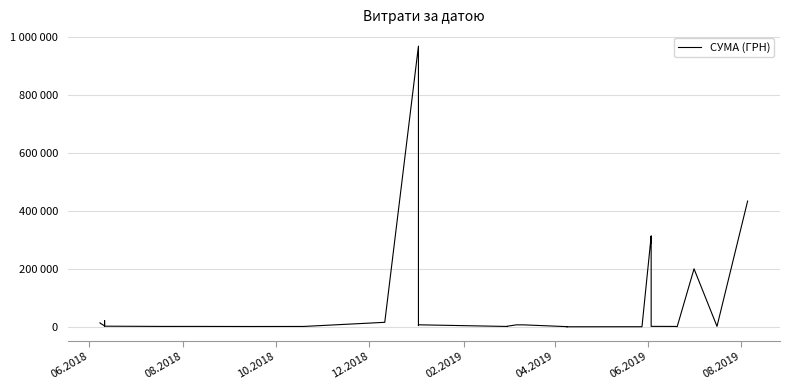

How many interior local valleys (lower than both neighbors) does the data have?

9